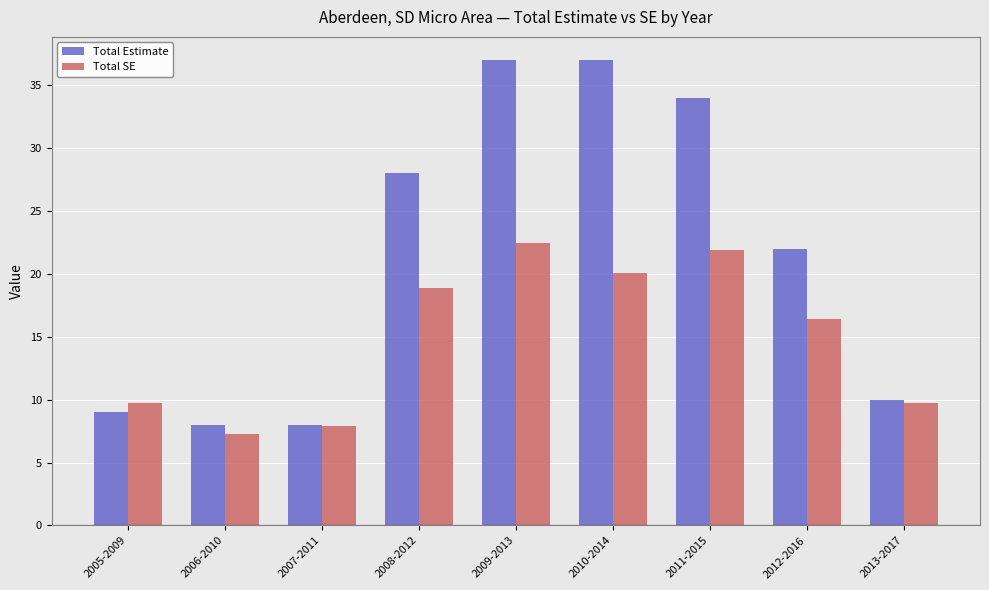

Is the value of Total Estimate at 2011-2015 greater than the value of Total SE at 2012-2016?

Yes